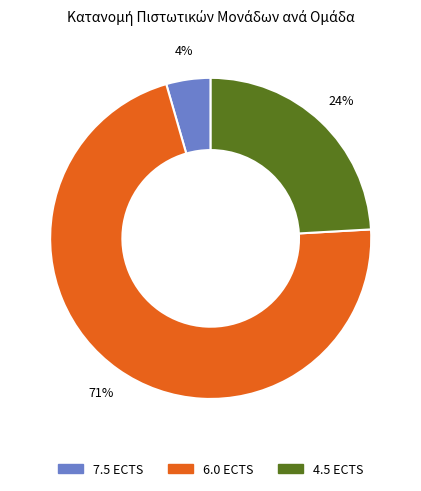

Is there any slice that represents more than half of the pie?

Yes